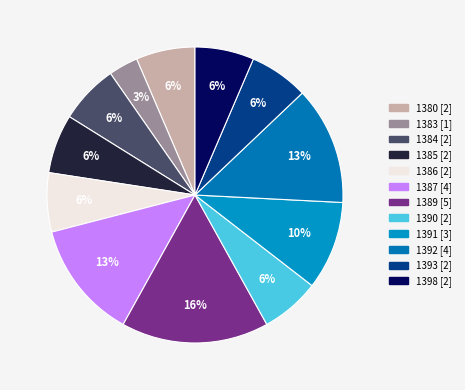

What percentage is the 1392 slice, to the nearest percent?

13%